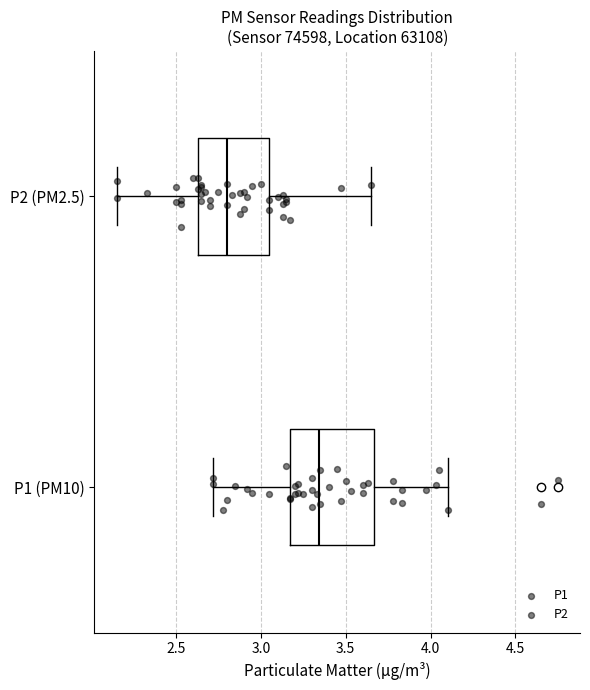

Which box is the widest, from its left edge to its right edge?

P1 (PM10)